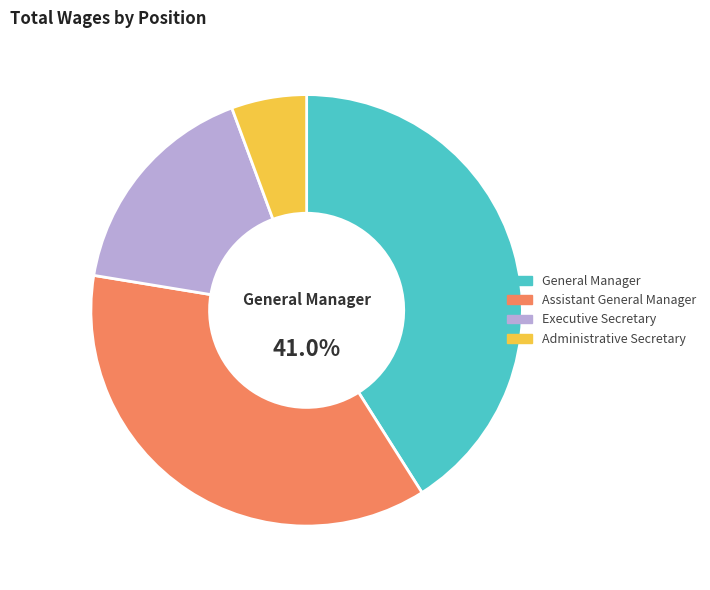

What percentage is the General Manager slice, to the nearest percent?

41%